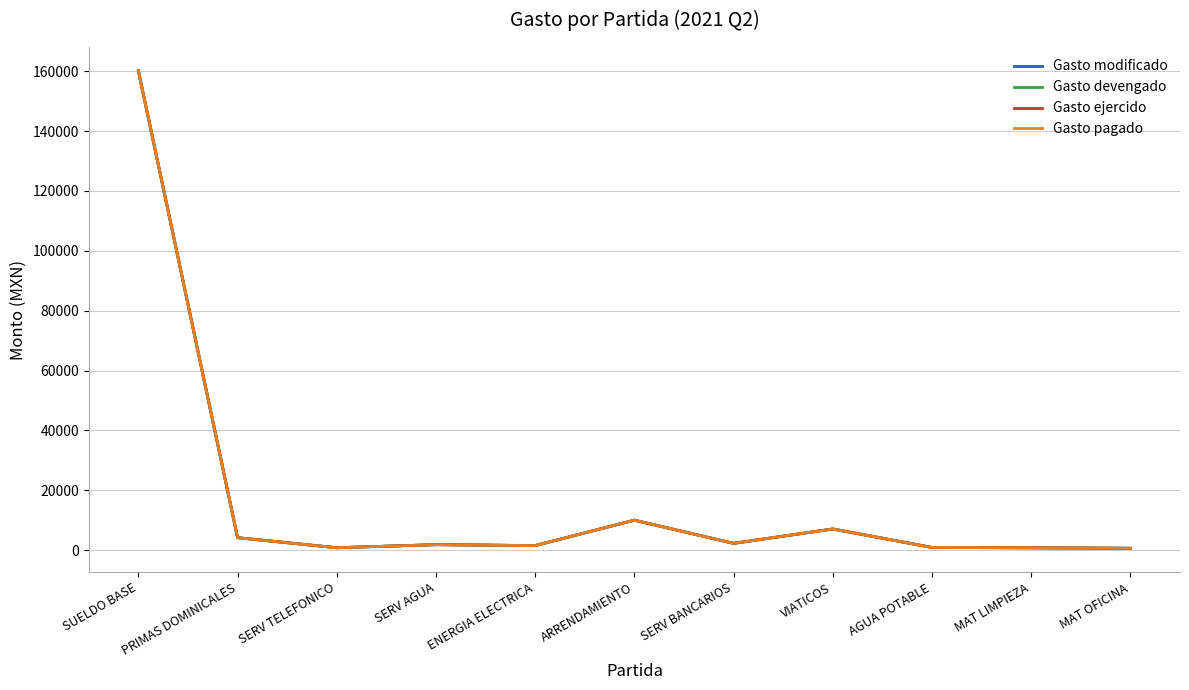

Is it true that Gasto devengado equals 10000.0 at ARRENDAMIENTO?

True